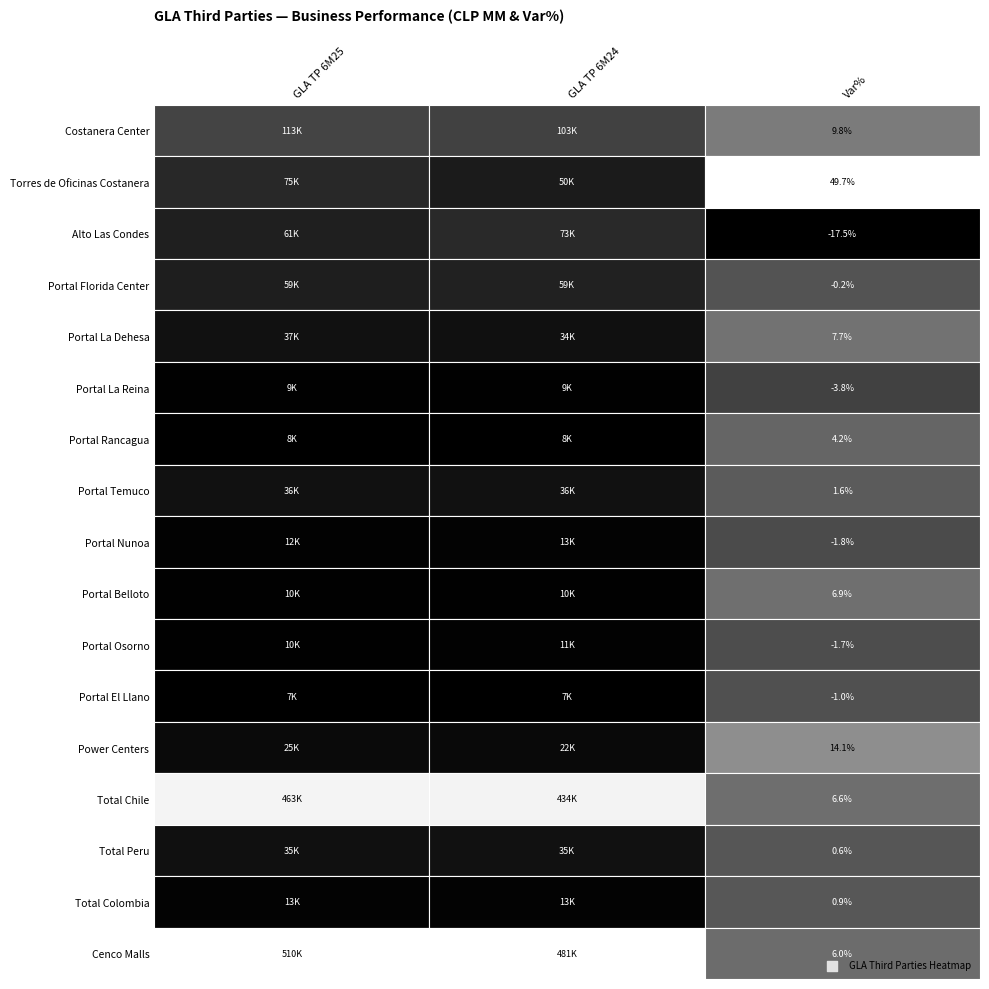

Rank the series by their maximum value, from lowest to highest.

Portal El Llano, Portal Rancagua, Portal La Reina, Portal Belloto, Portal Osorno, Portal Nunoa, Total Colombia, Power Centers, Total Peru, Portal Temuco, Portal La Dehesa, Portal Florida Center, Alto Las Condes, Torres de Oficinas Costanera, Costanera Center, Total Chile, Cenco Malls